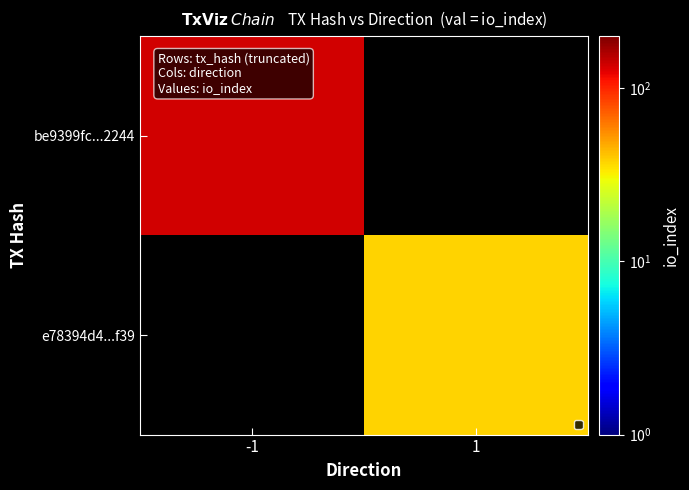

Rank the series at 1 from lowest to highest value.

be9399fc...2244, e78394d4...f39